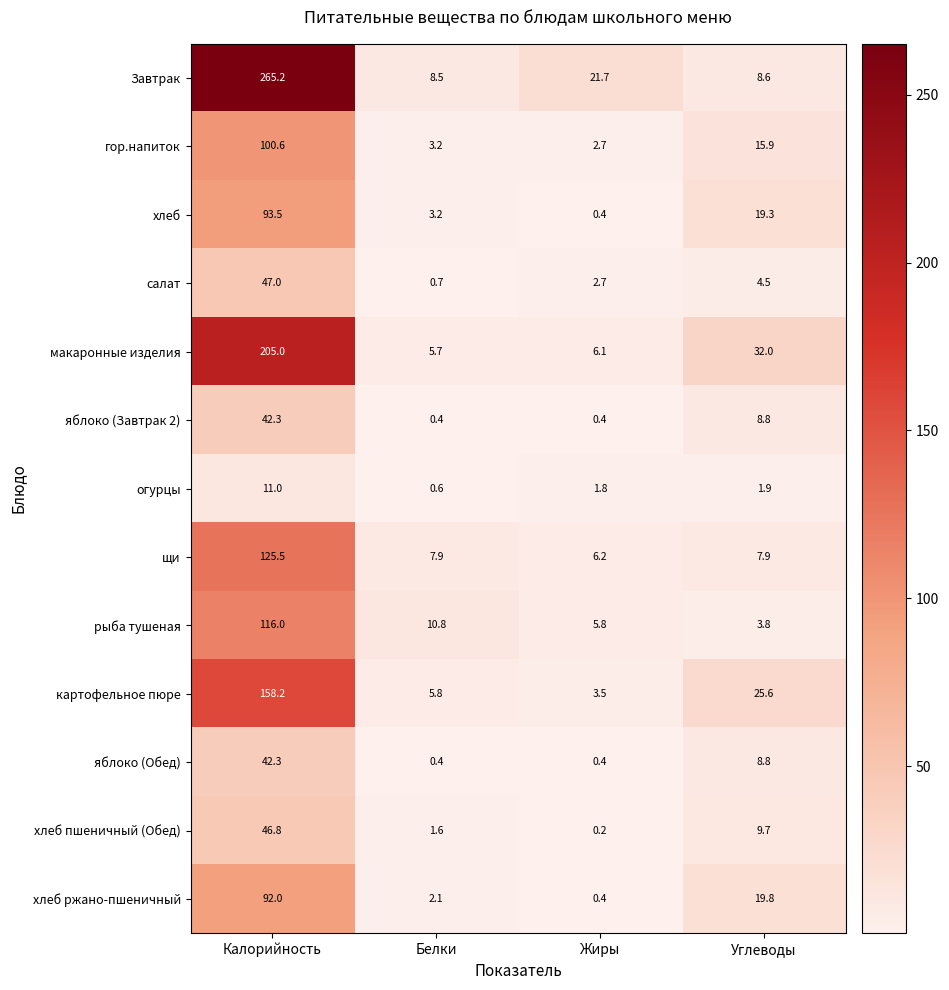

Is it true that макаронные изделия equals 6.1 at Жиры?

True